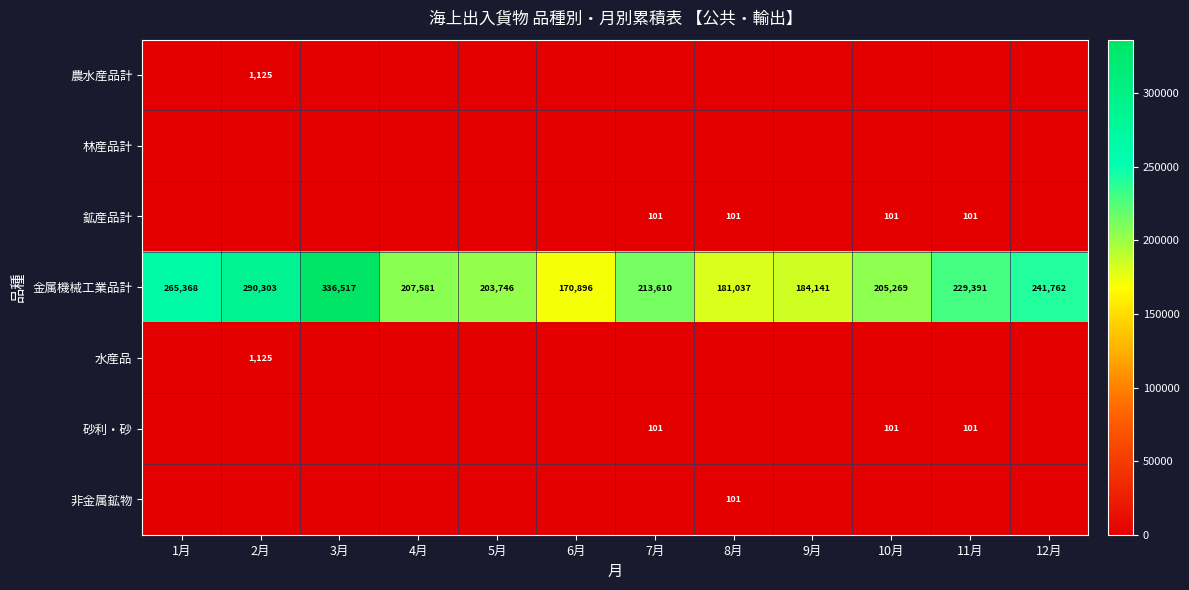

What is the spread (max minus min) of values at 12月?

241762